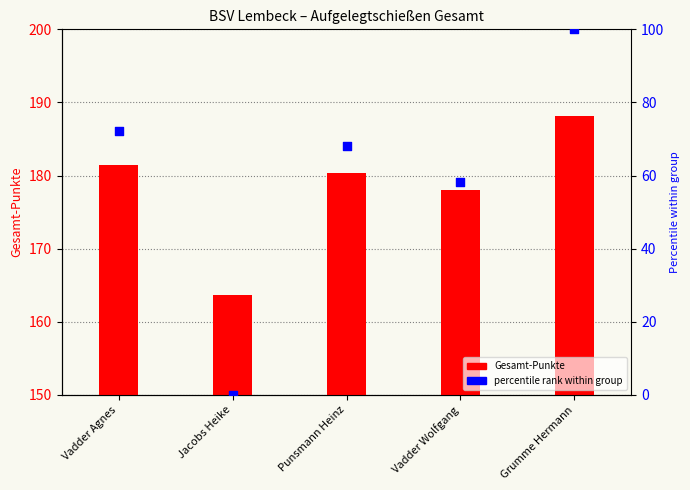

Which series reaches the maximum Y coordinate?

Gesamt-Punkte